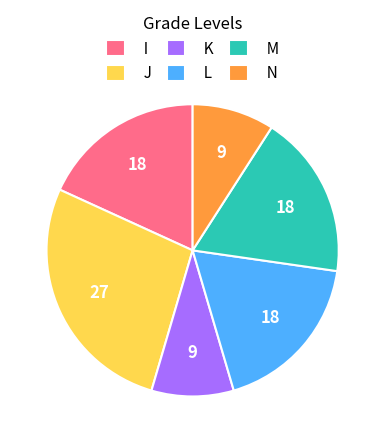

What is the largest slice in the pie chart?

J